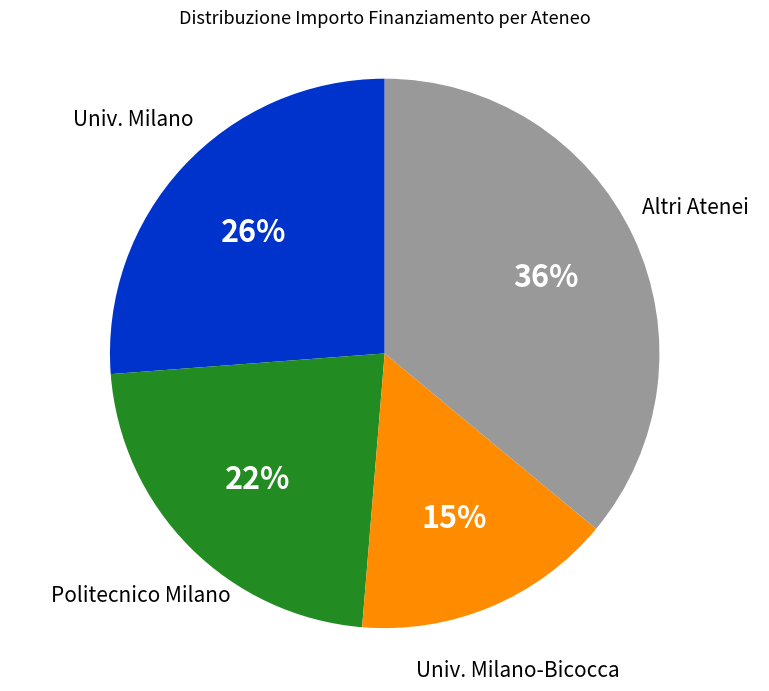

Is there any slice that represents more than half of the pie?

No